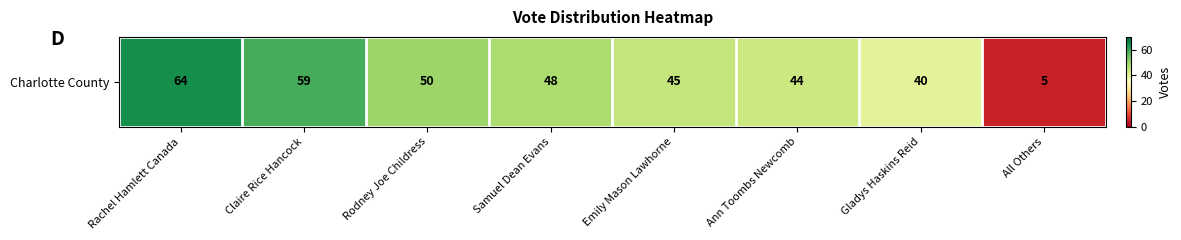

True or false: the data shows 5 at All Others.

True